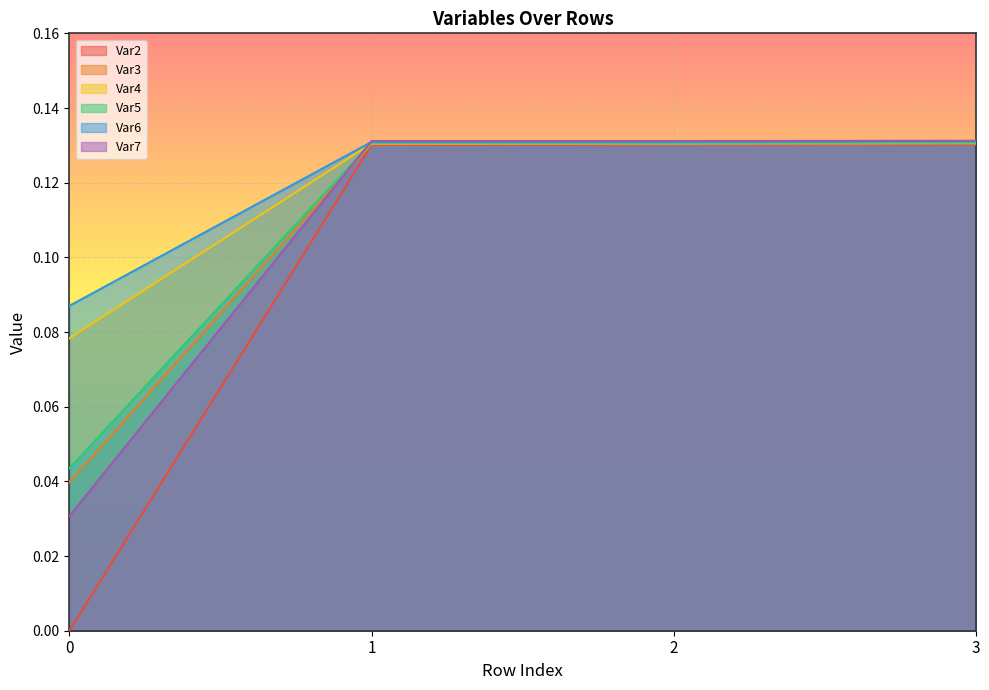

What is the total value across all series at 3?

0.8